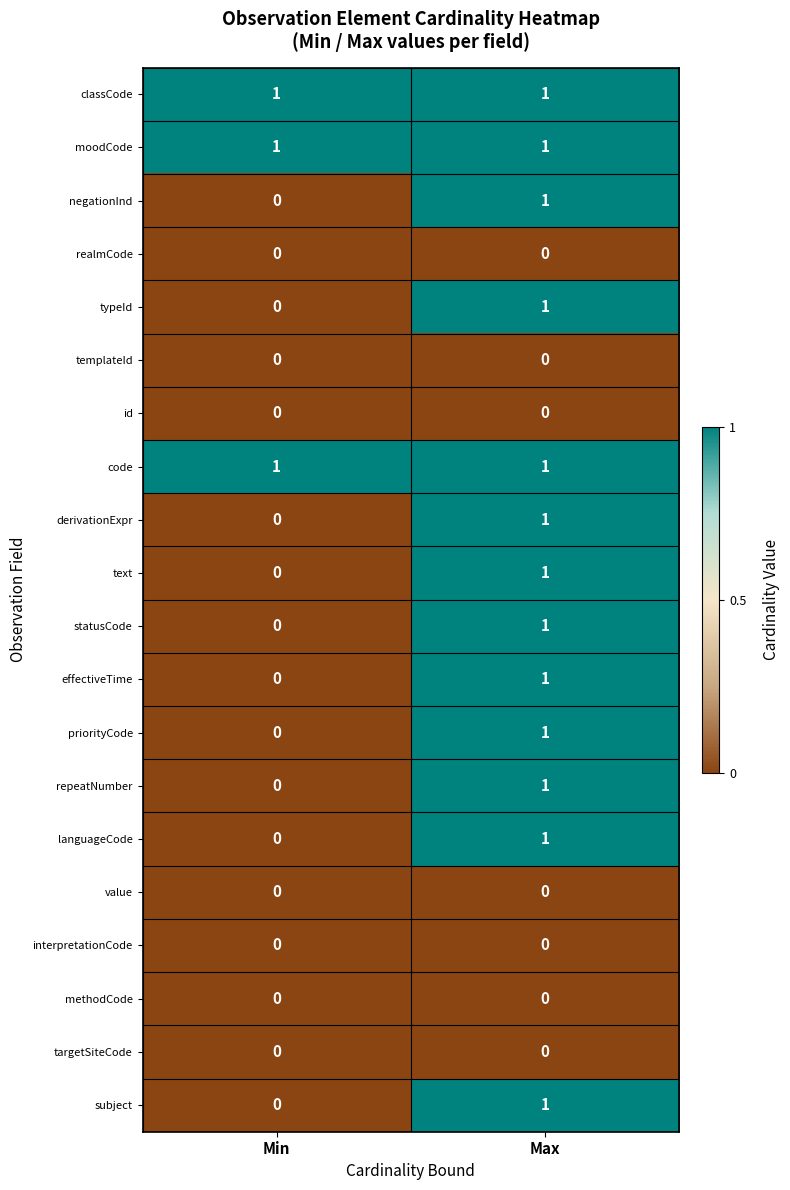

Which category has the highest value in the languageCode series?

Max